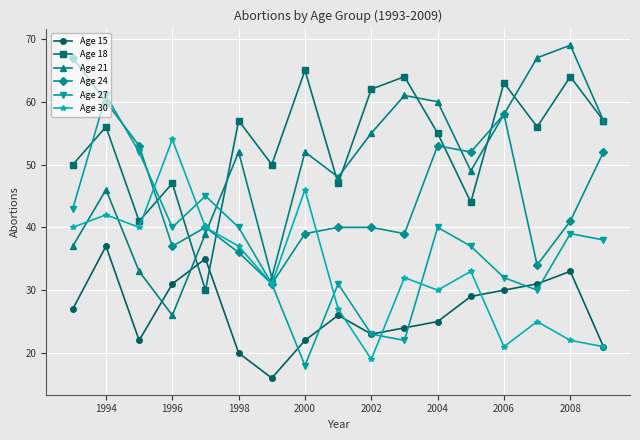

Which series has the largest total across all categories?

Age 18